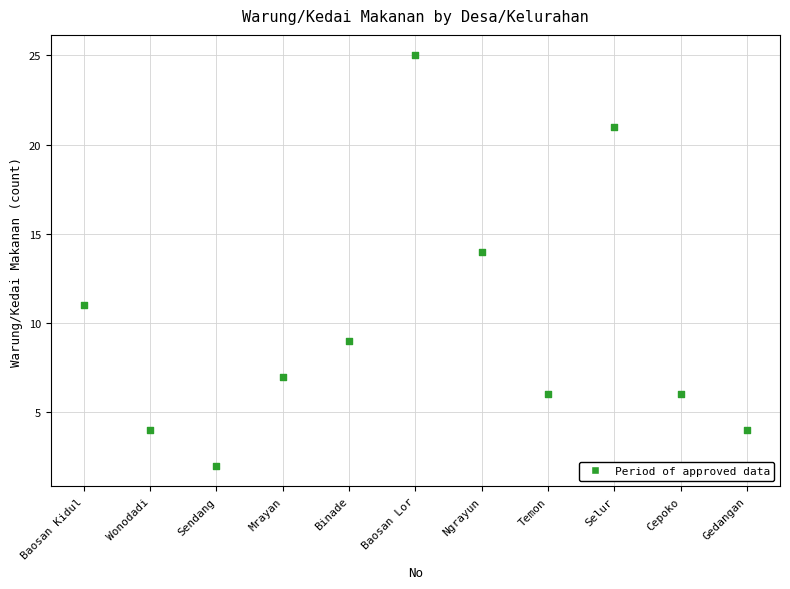

What is the average X value?

6